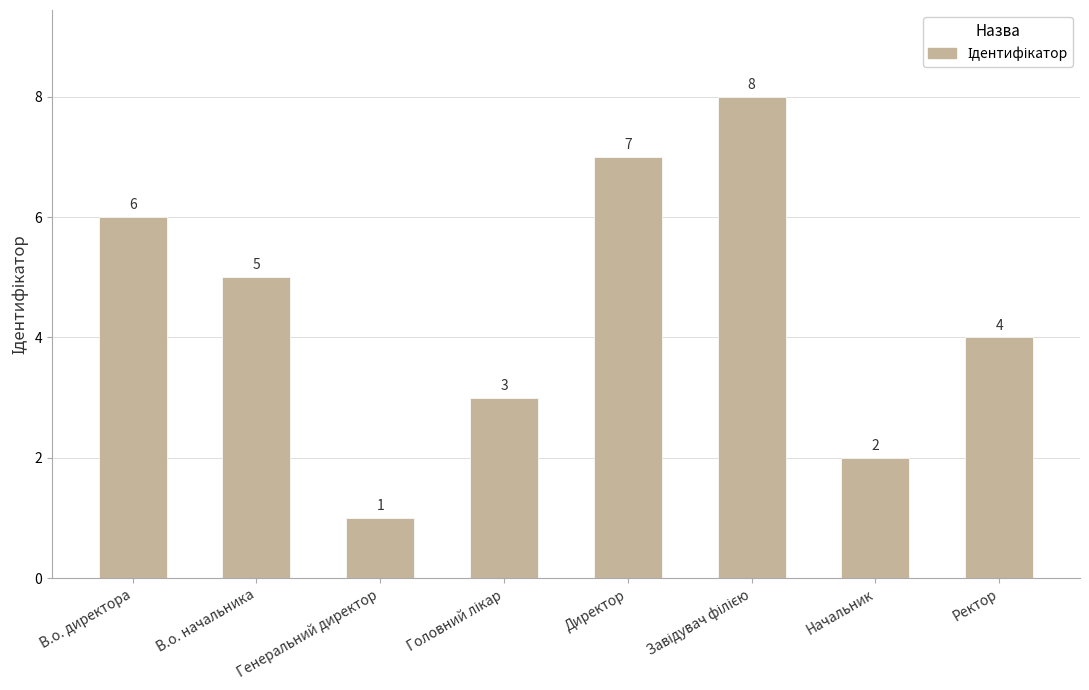

What is the minimum value shown in the chart?

1